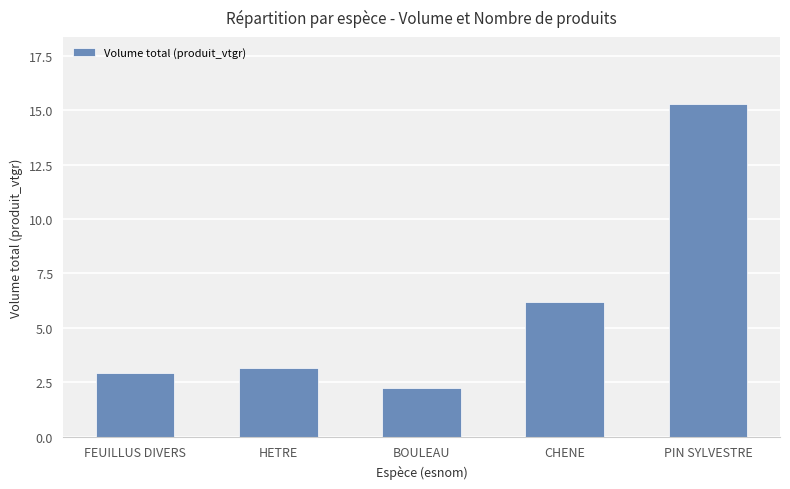

Where is the data nearest to the value 8?

CHENE